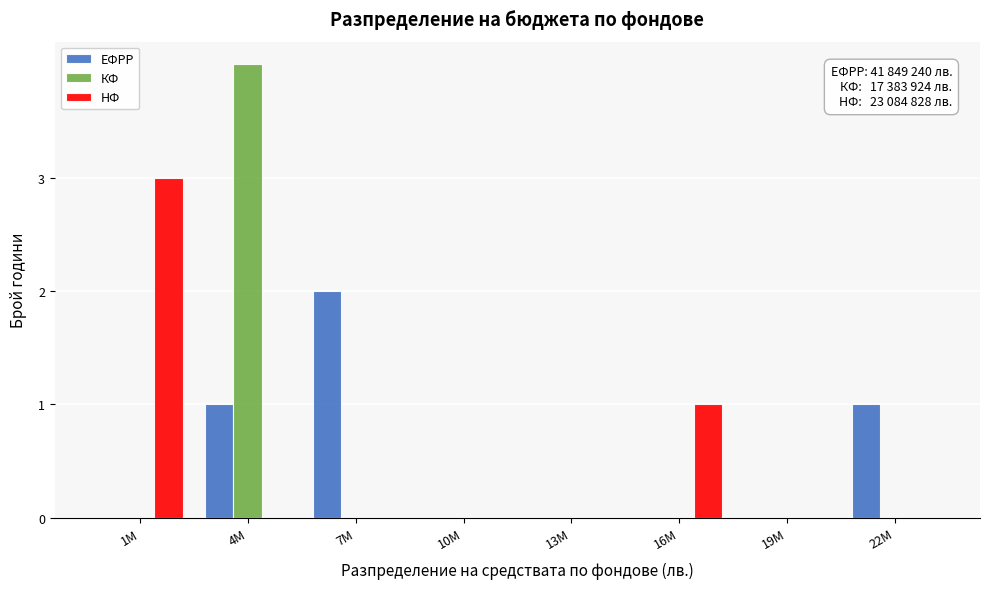

Reading right to left, transcribe all the data shown in this chart.

ЕФРР: 22M=1	19M=0	16M=0	13M=0	10M=0	7M=2	4M=1	1M=0
КФ: 22M=0	19M=0	16M=0	13M=0	10M=0	7M=0	4M=4	1M=0
НФ: 22M=0	19M=0	16M=1	13M=0	10M=0	7M=0	4M=0	1M=3